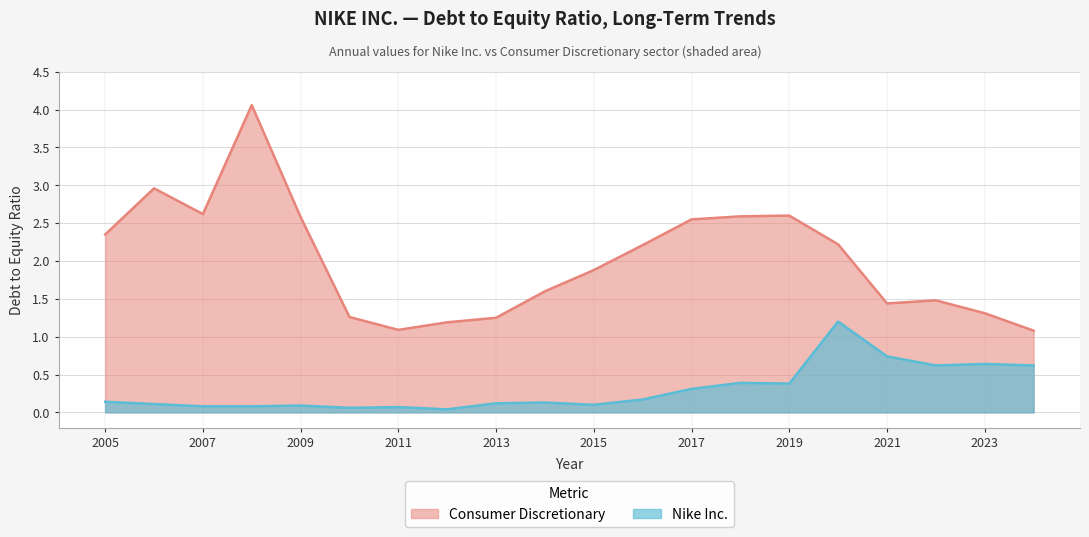

Reading left to right, what are all the values shown in this chart?

Consumer Discretionary: 2.4	3.0	2.6	4.1	2.6	1.3	1.1	1.2	1.2	1.6	1.9	2.2	2.5	2.6	2.6	2.2	1.4	1.5	1.3	1.1
Nike Inc.: 0.1	0.1	0.1	0.1	0.1	0.1	0.1	0.0	0.1	0.1	0.1	0.2	0.3	0.4	0.4	1.2	0.7	0.6	0.6	0.6